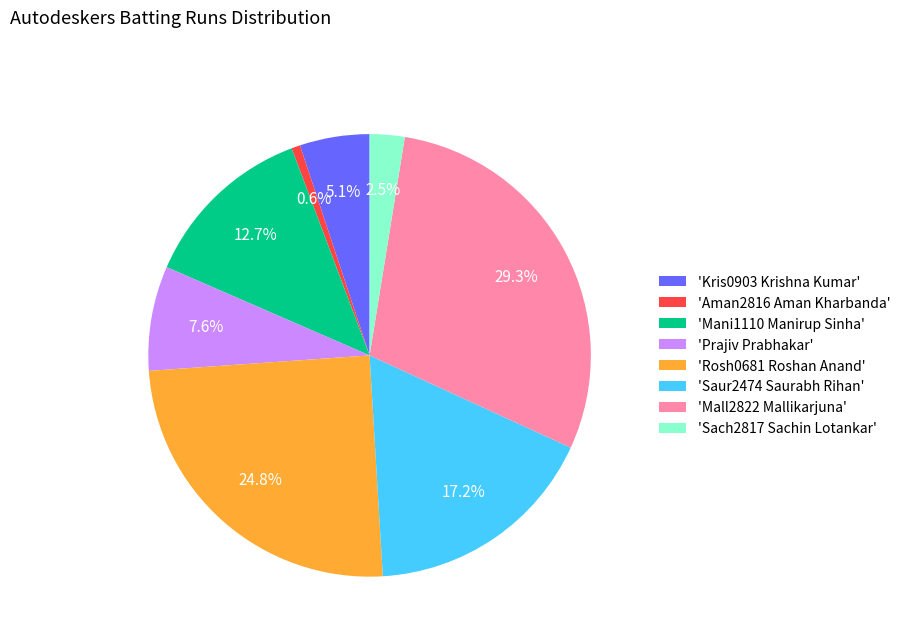

How many slices are in this pie chart?

8